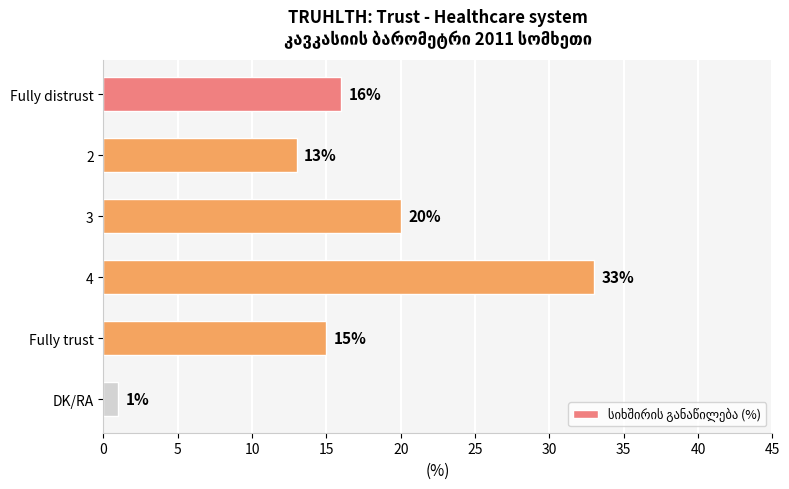

What is the ratio of the value at 3 to the value at 4?

0.6